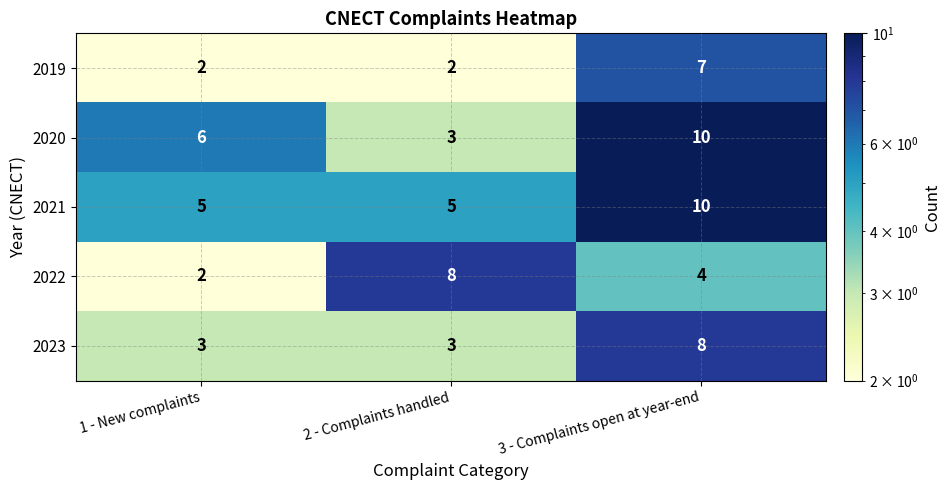

List the labels in order of 2022 value, largest first.

2 - Complaints handled, 3 - Complaints open at year-end, 1 - New complaints